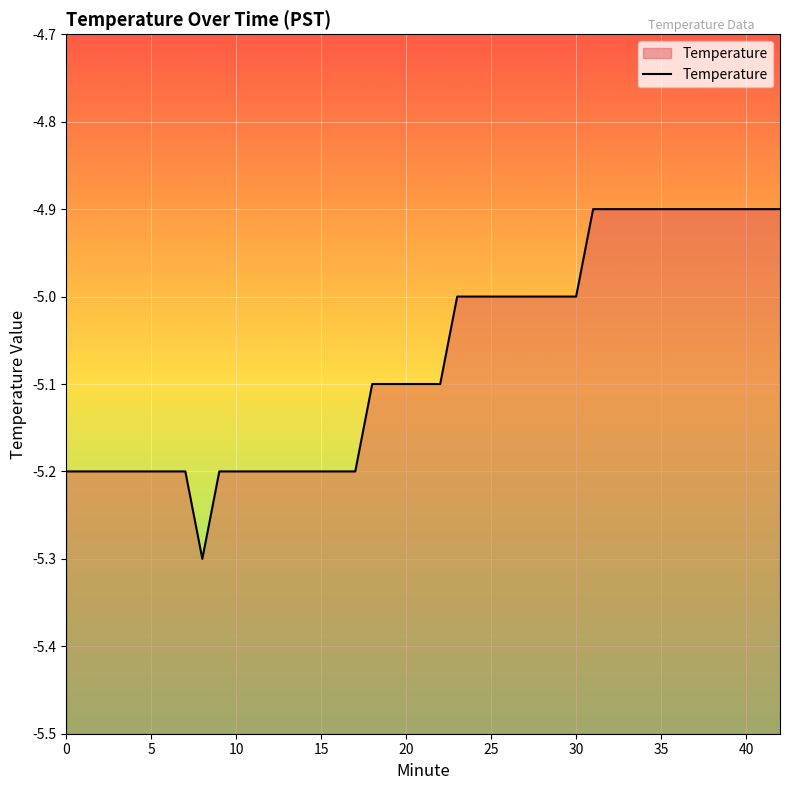

What is the maximum value shown in the chart?

-4.9